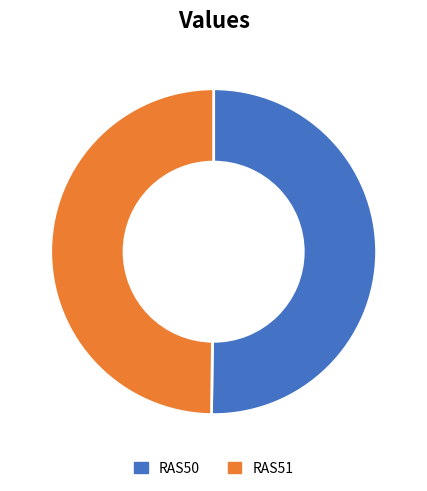

Is the sum of RAS51 and RAS50 greater than half?

Yes